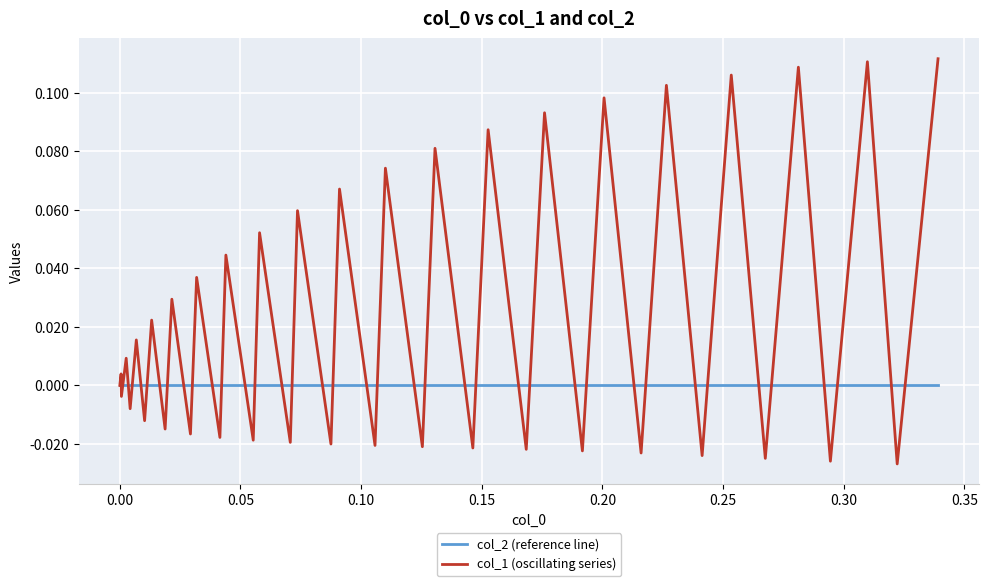

Rank the series by their maximum value, from highest to lowest.

col_1 (oscillating series), col_2 (reference line)